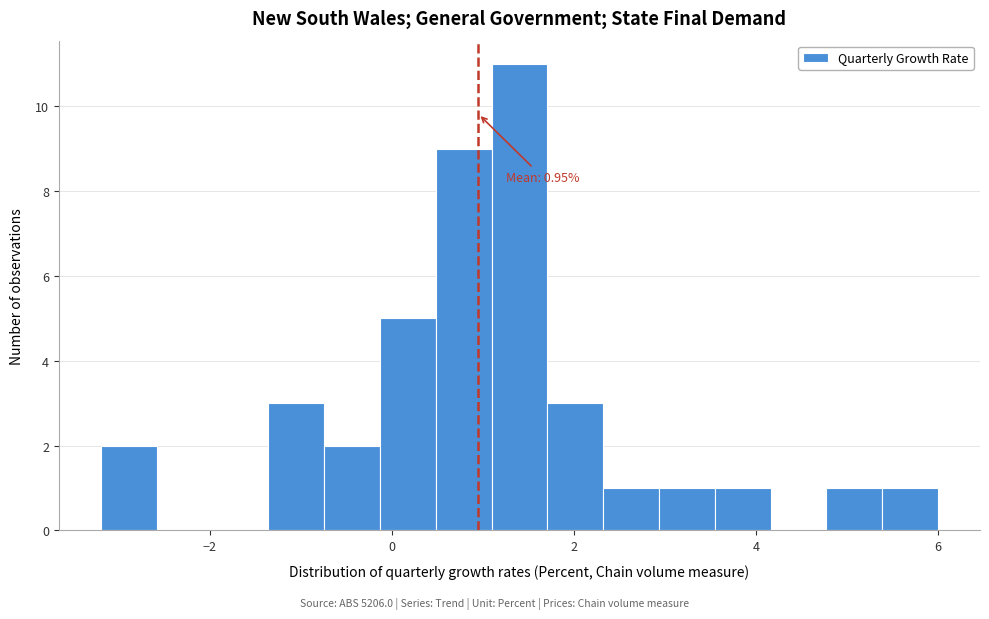

Around what value on the x-axis is the tallest bar? Give the approximate position of its centre, as read against the axis.

1.4